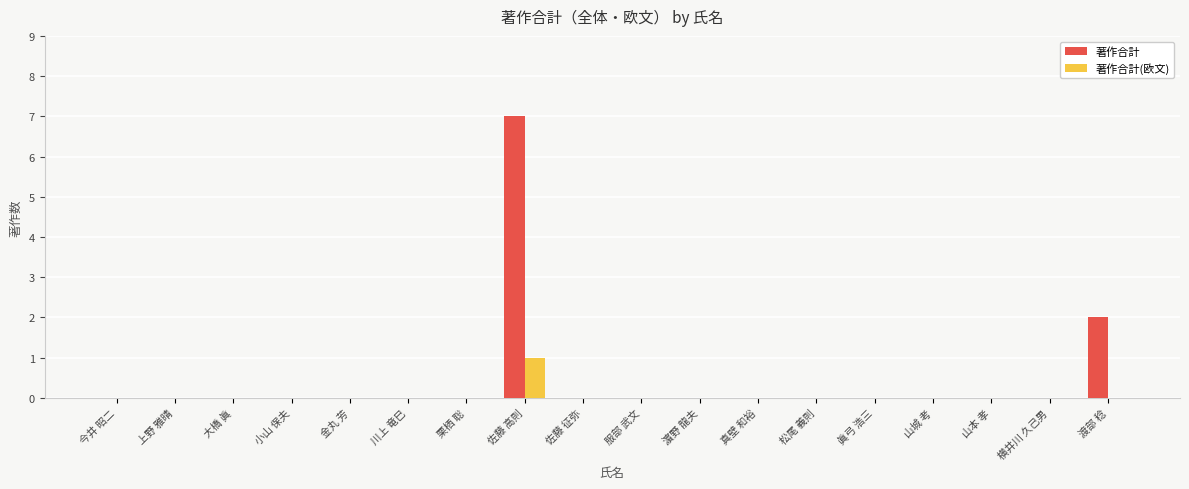

Which series has the largest range (max minus min)?

著作合計